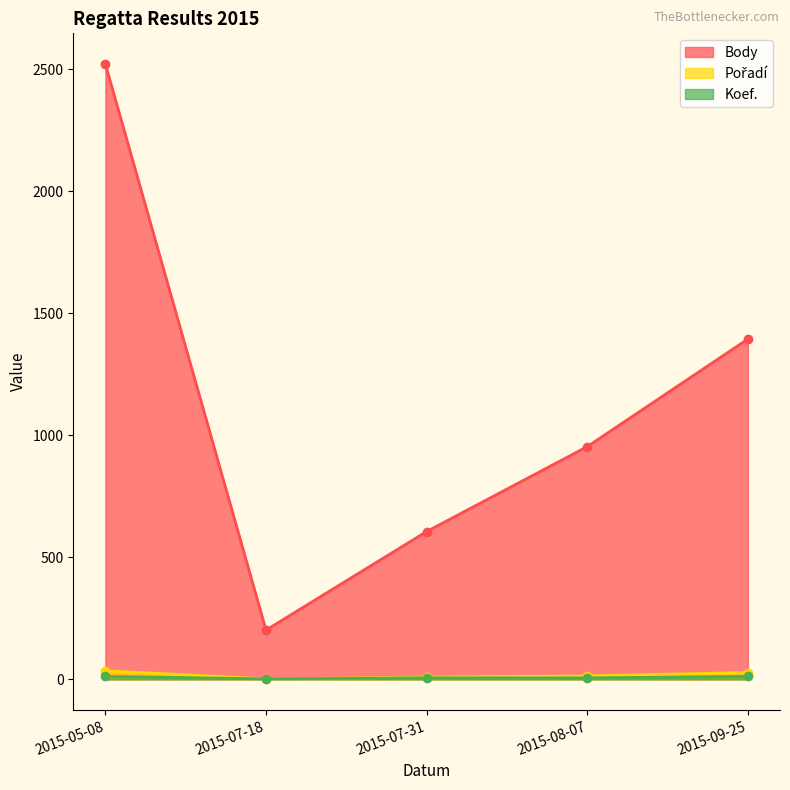

At which label does Koef. reach its minimum?

2015-07-18